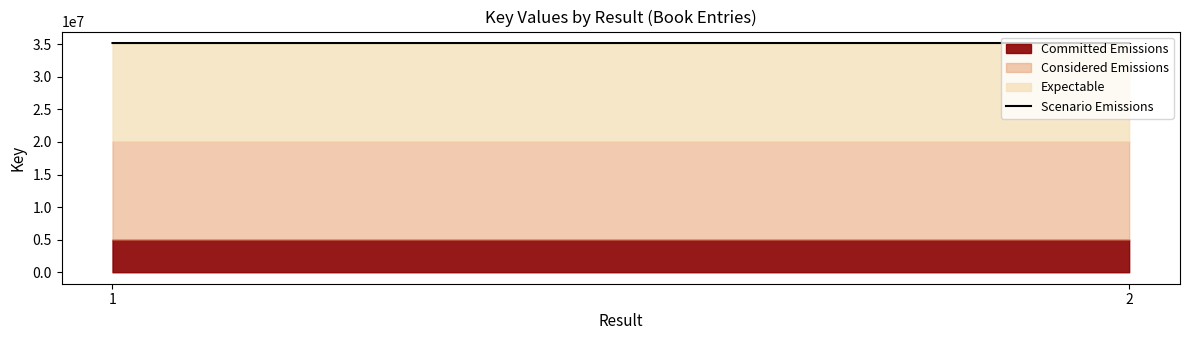

True or false: the data shows 35175686.5 at 2.

True